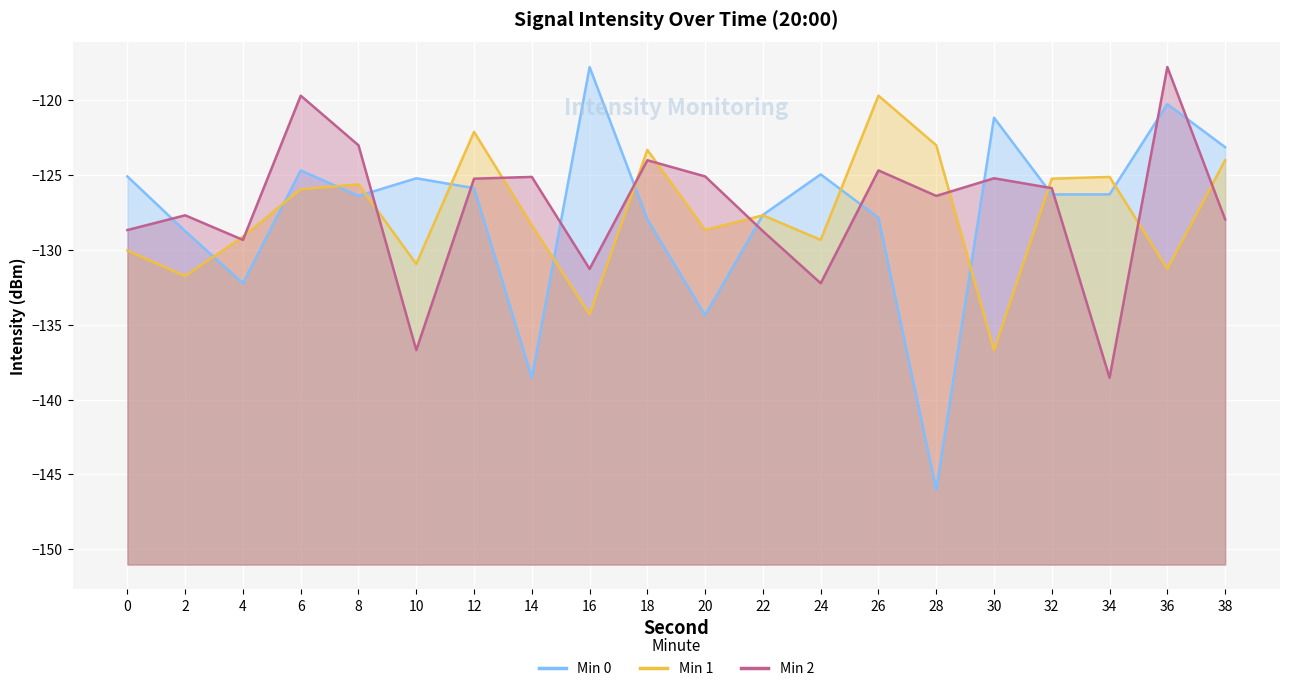

The Min 1 series shows -119.7 at 26. True or false?

True